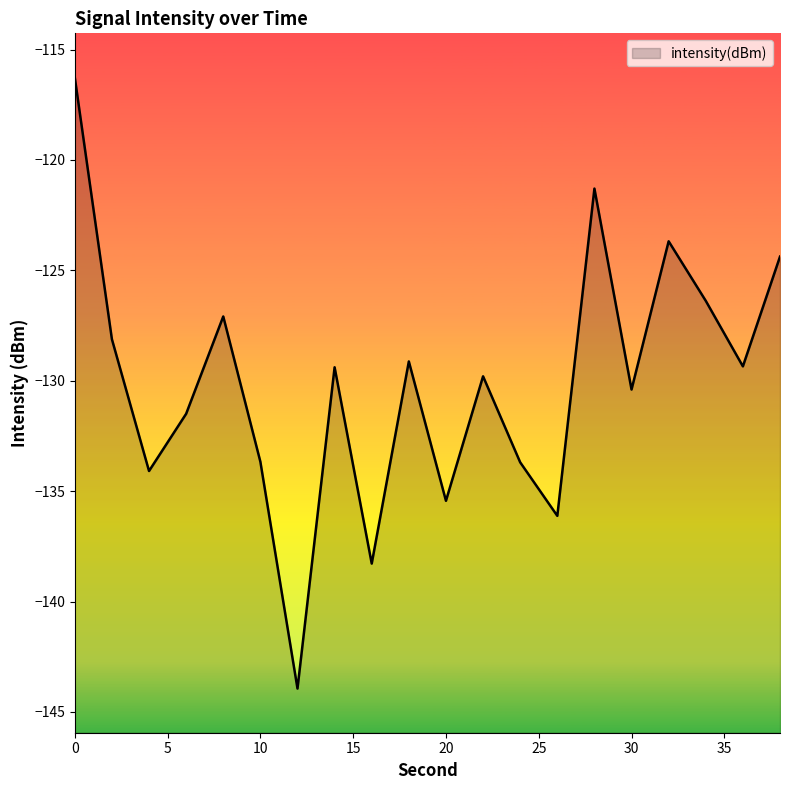

What is the greatest value displayed?

-116.3